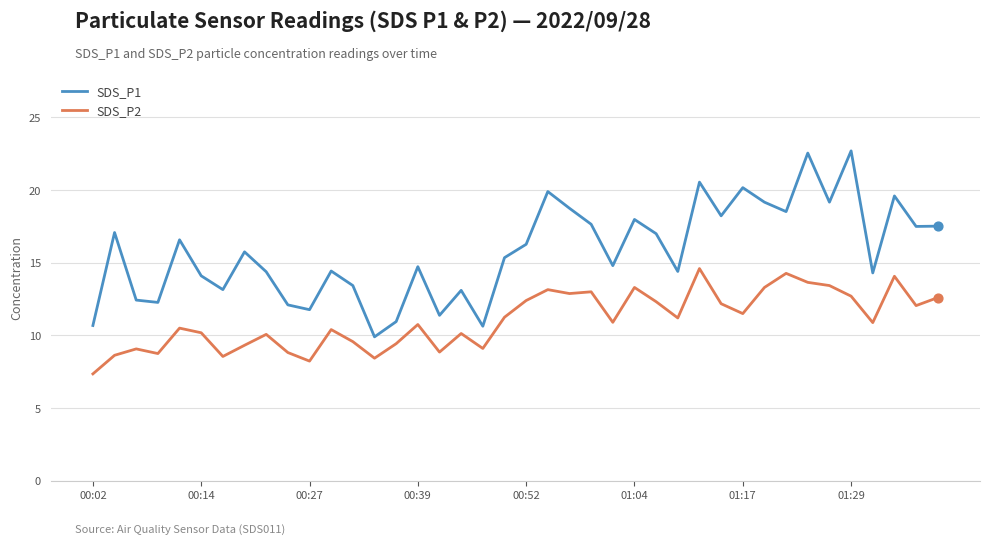

What are all the series names shown in the legend?

SDS_P1, SDS_P2